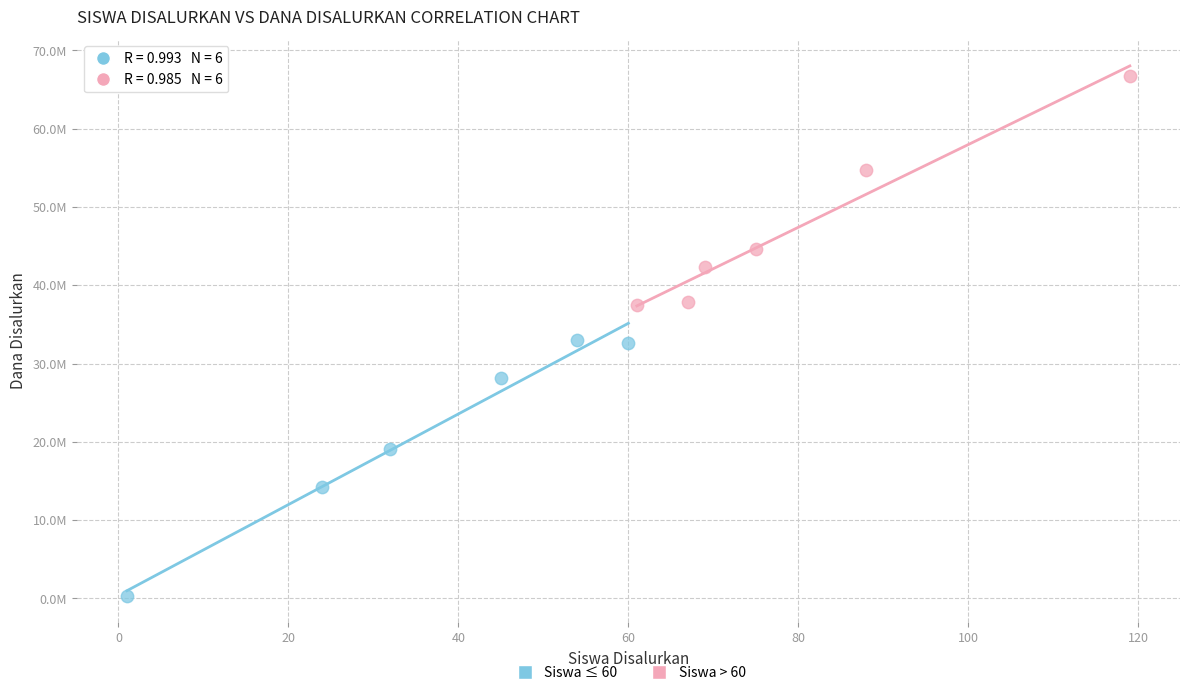

Which series contains the lowest Y value?

Siswa ≤ 60